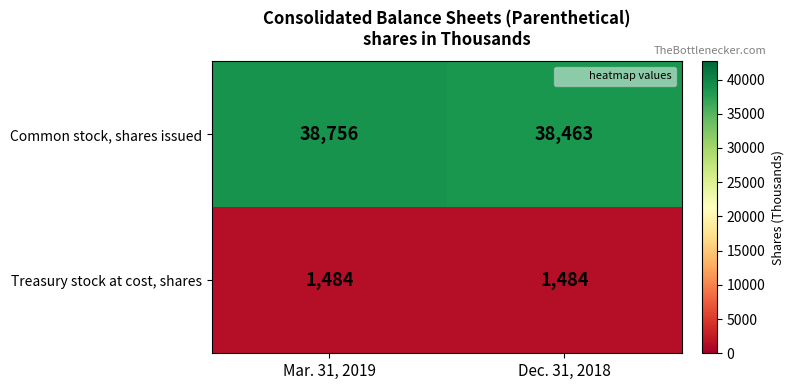

What is the greatest value displayed?

38756